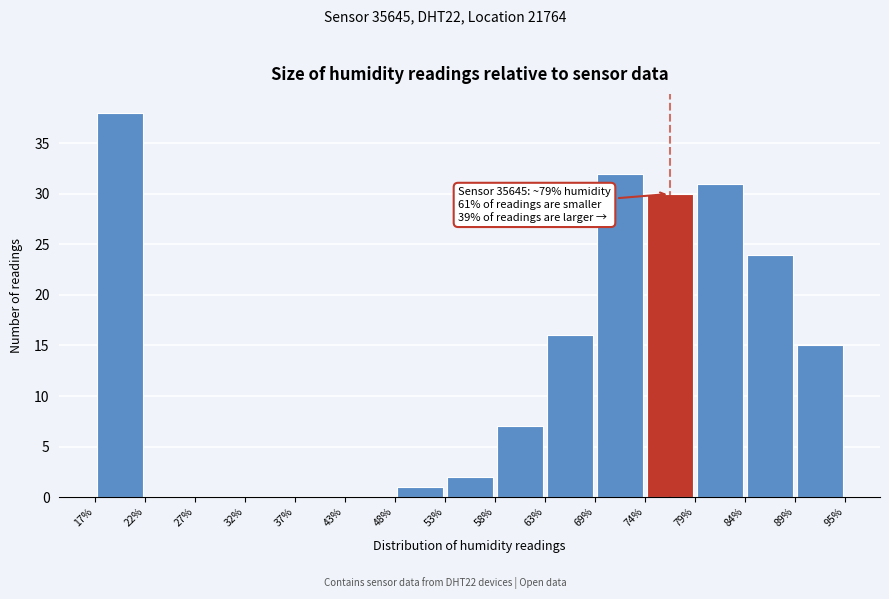

Which range on the x-axis has the tallest bar?

17% to 22%